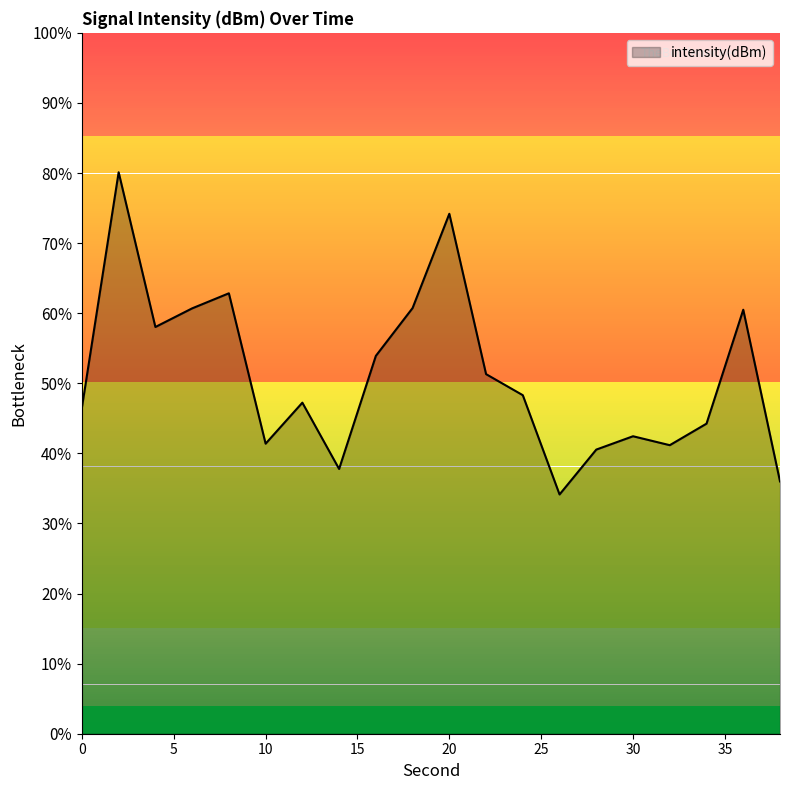

Where is the data nearest to the value -112?

36